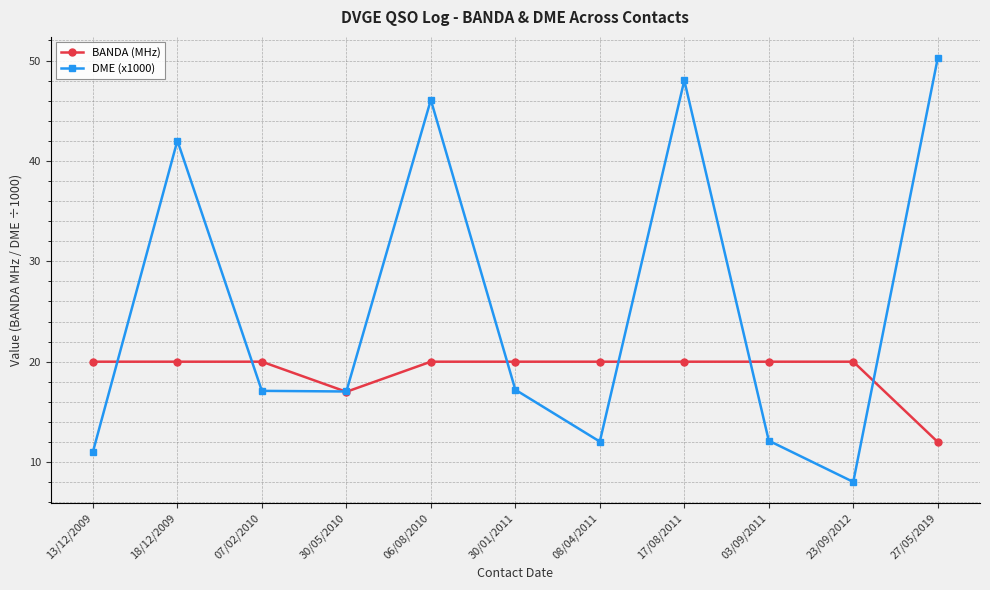

What are all the series names shown in the legend?

BANDA (MHz), DME (x1000)